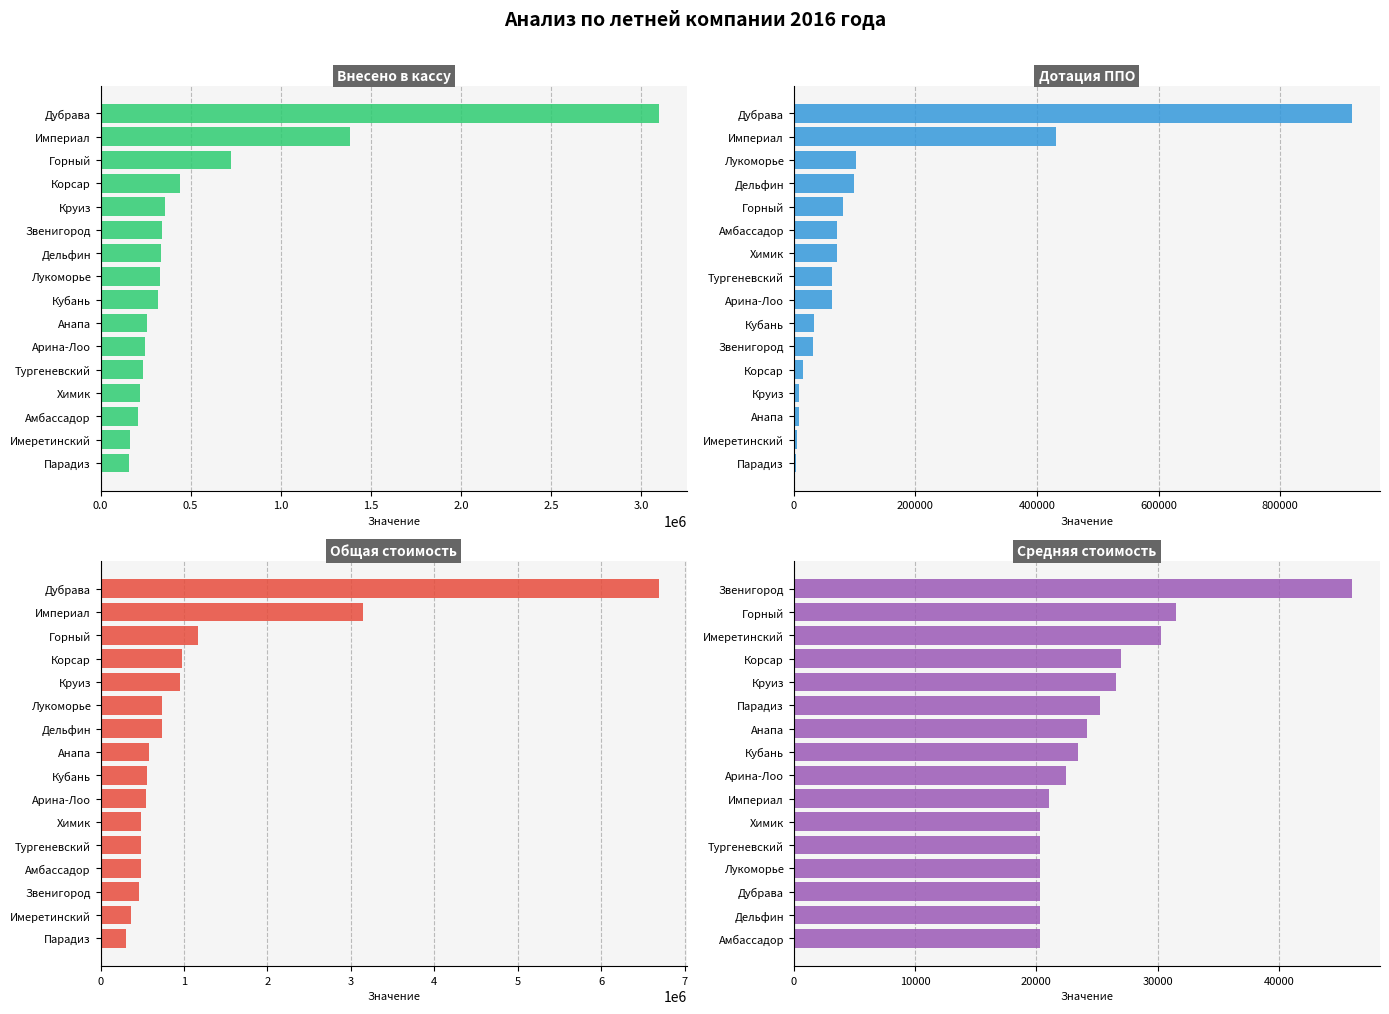

What is the value of the Внесено в кассу bar at the 16th from the left?

158900